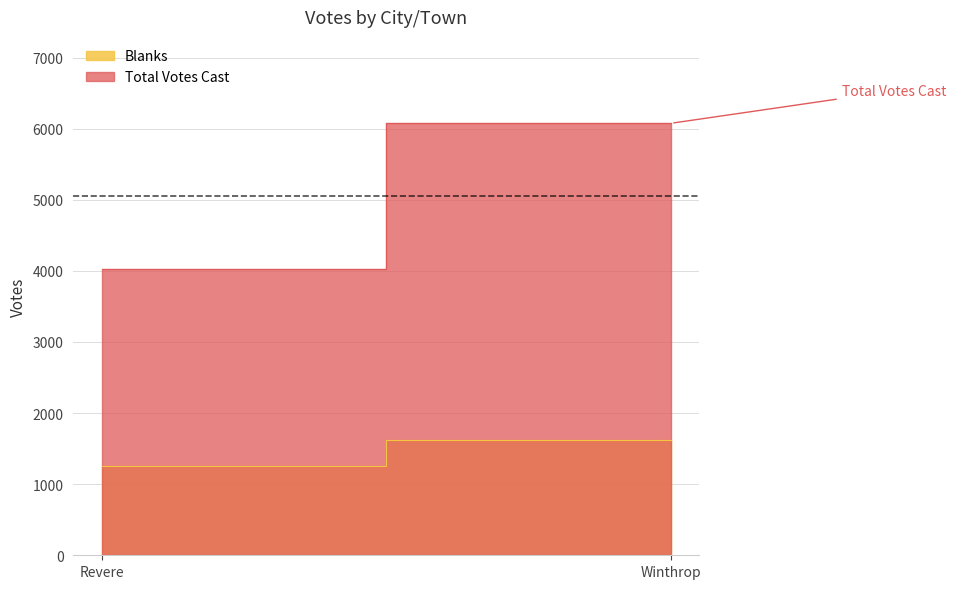

What is the label of the 2nd point from the right?

Revere